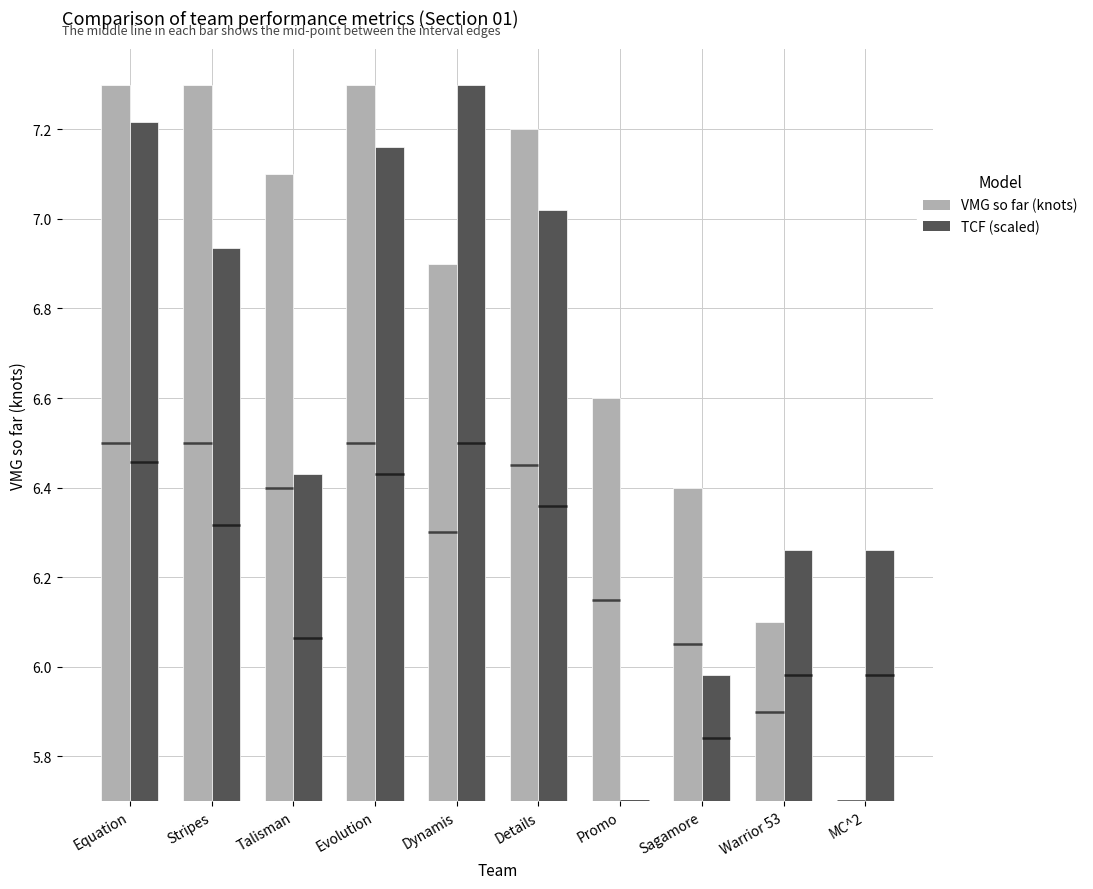

What position from the right is Details?

5